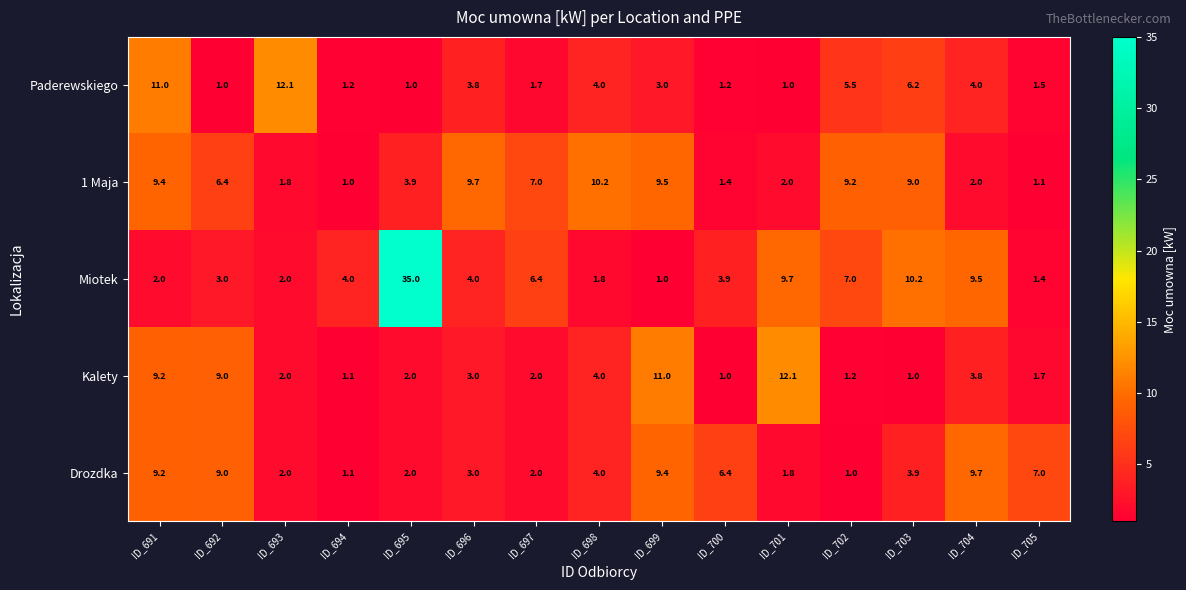

What is the difference between the Kalety values at ID_703 and ID_693?

1.0